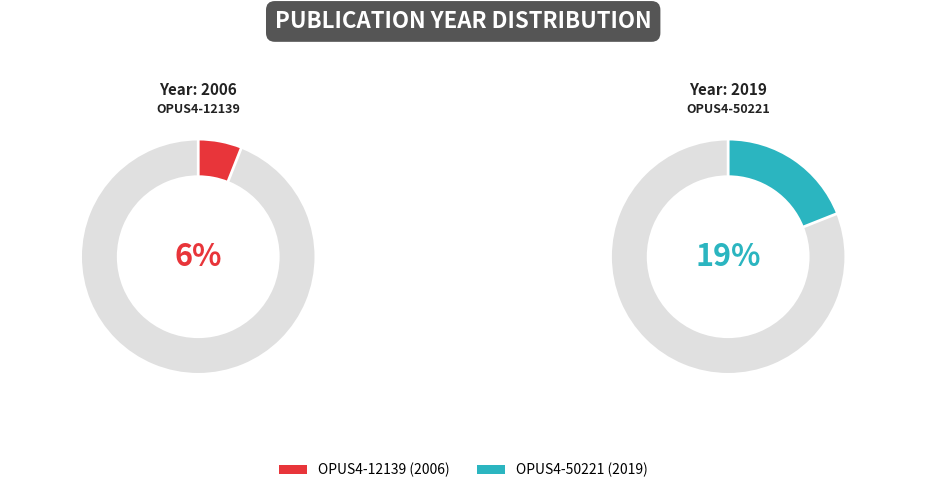

Which slice is the largest?

OPUS4-50221